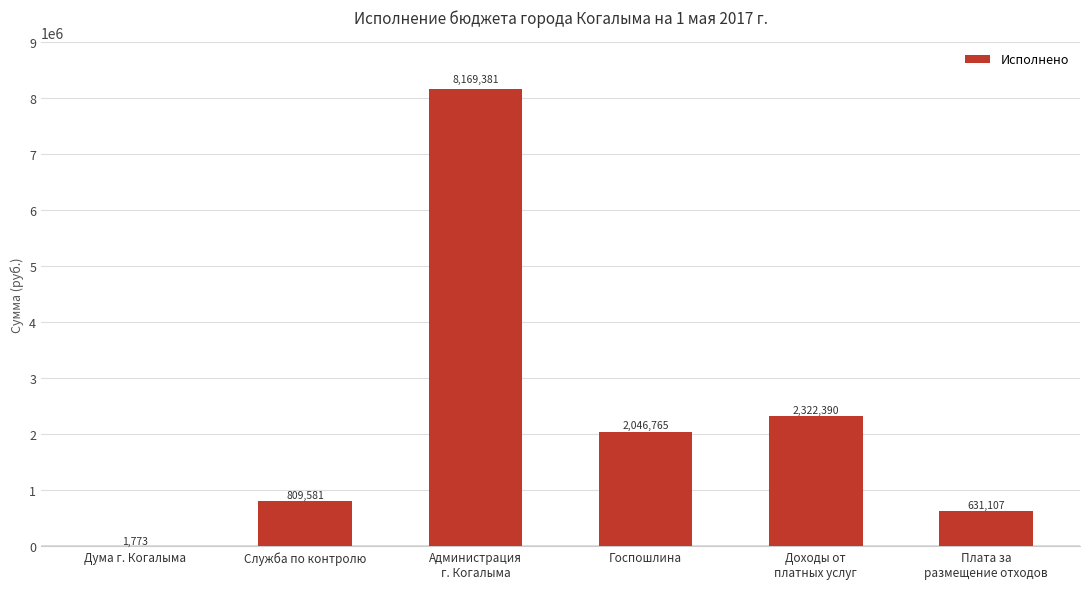

How many data points are above 2046764?

3